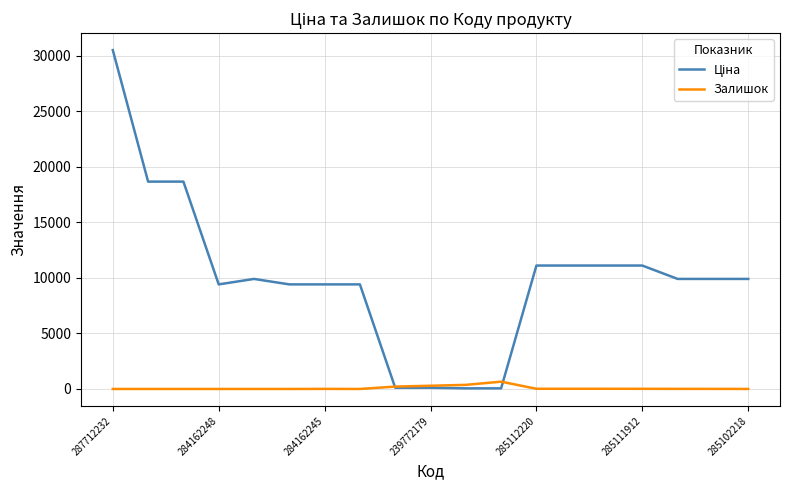

Rank the series by their maximum value, from highest to lowest.

Ціна, Залишок